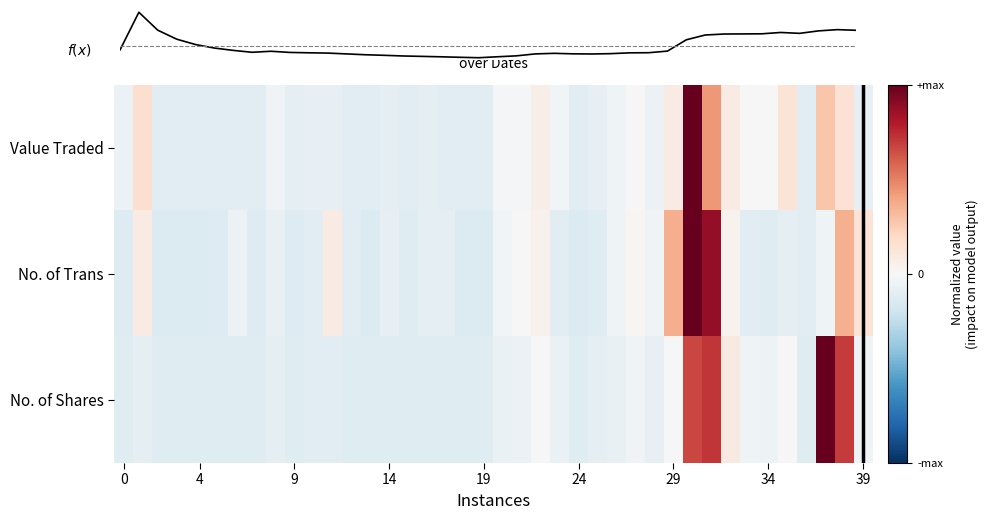

What value does the f(x) series have at 26?

-0.1